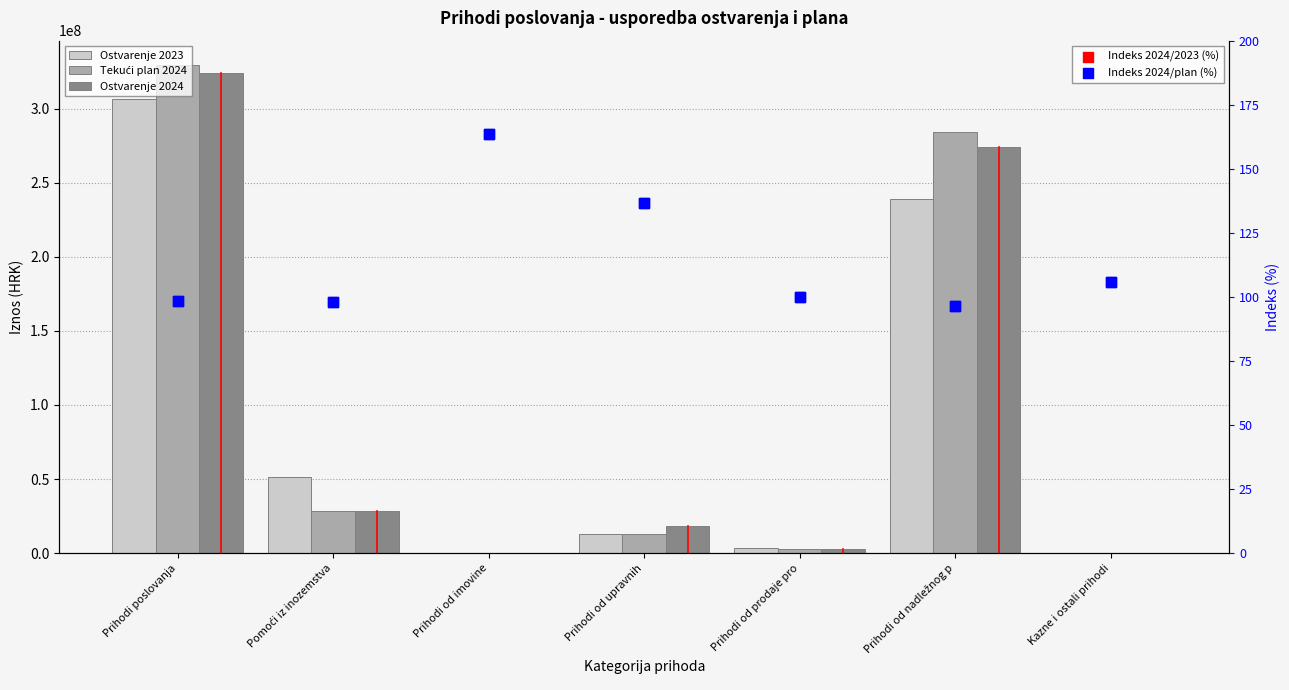

Which series has the largest total across all categories?

Tekući plan 2024